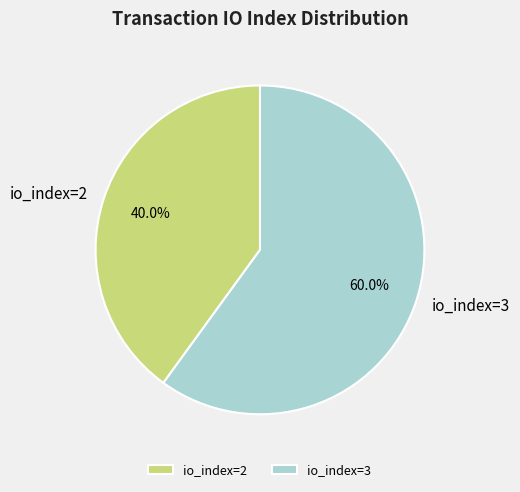

Do io_index=3 and io_index=2 together represent more than half of the pie?

Yes